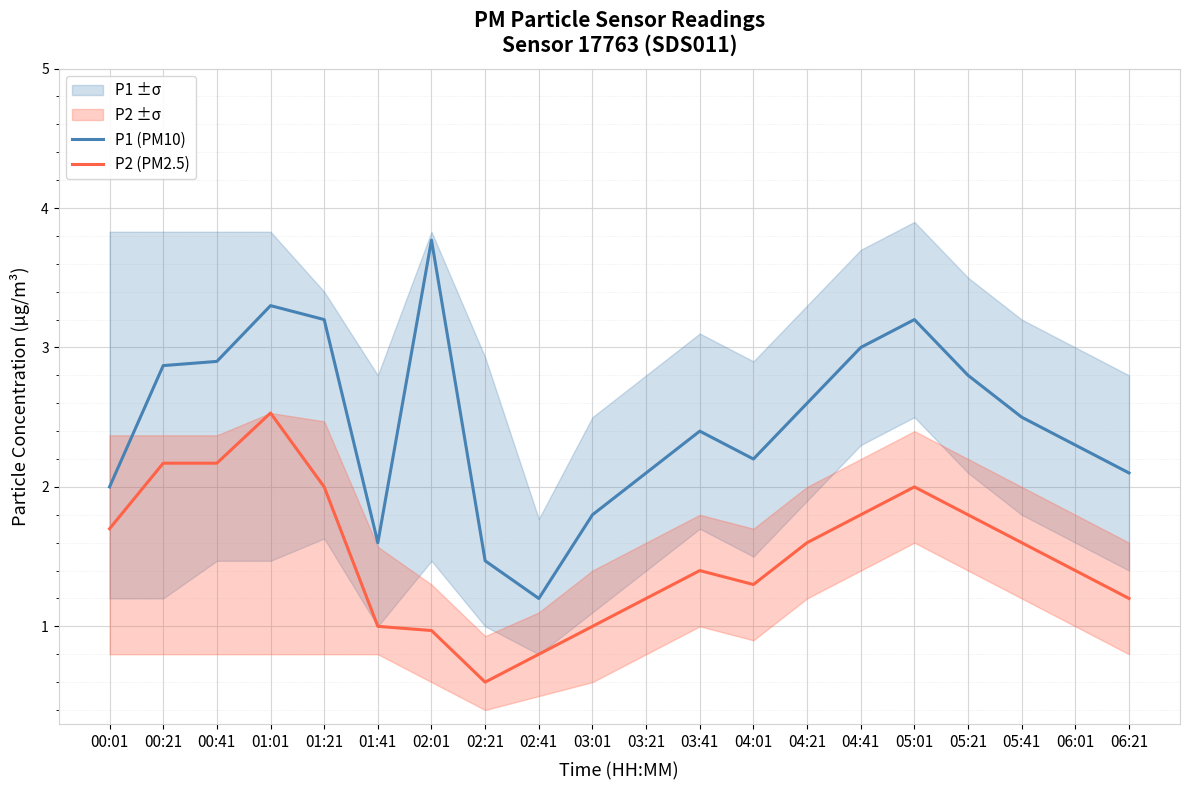

True or false: P1 (PM10) and P2 (PM2.5) intersect in this chart.

False